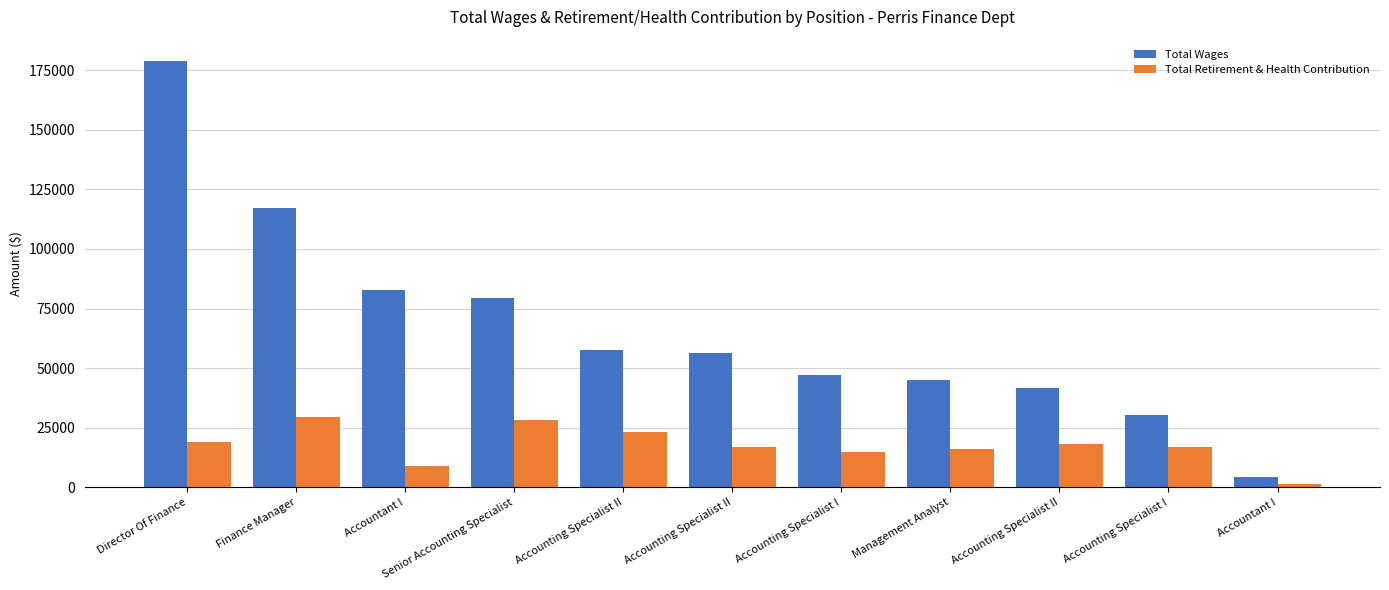

How many groups of bars are there?

11